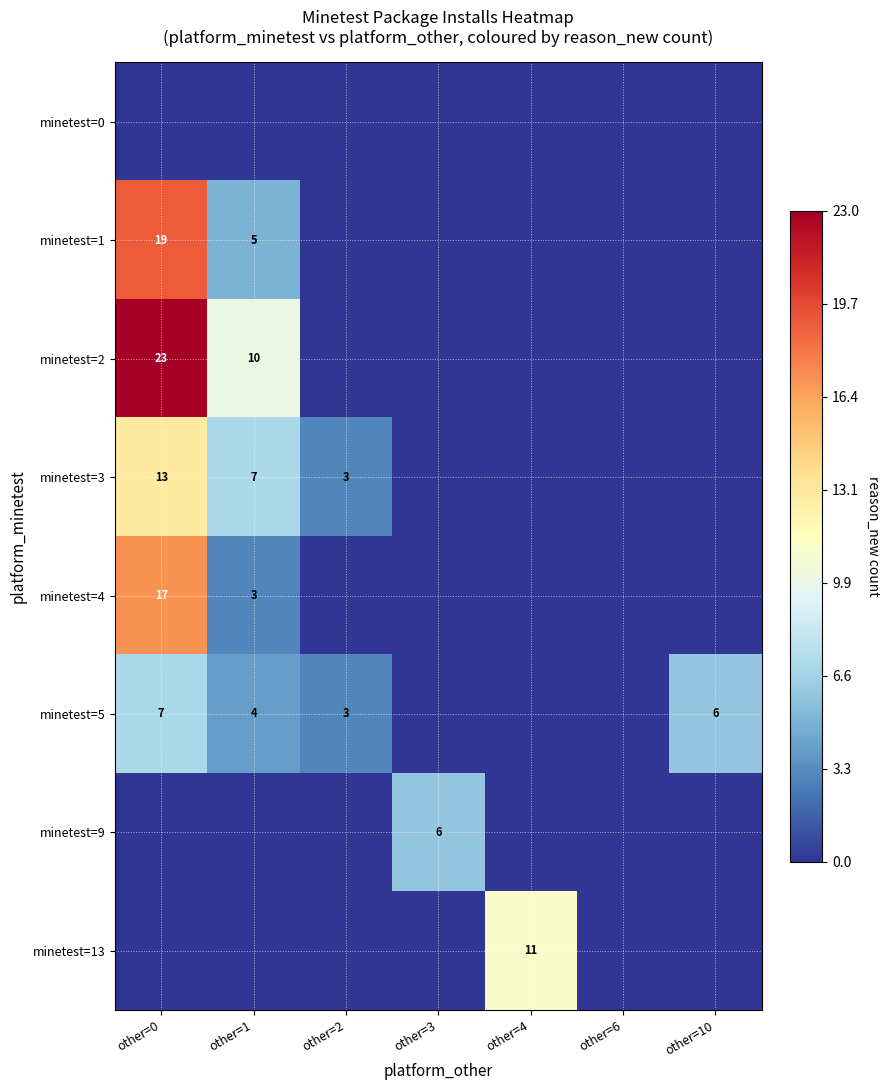

Between other=4 and other=6, which is larger?

other=4